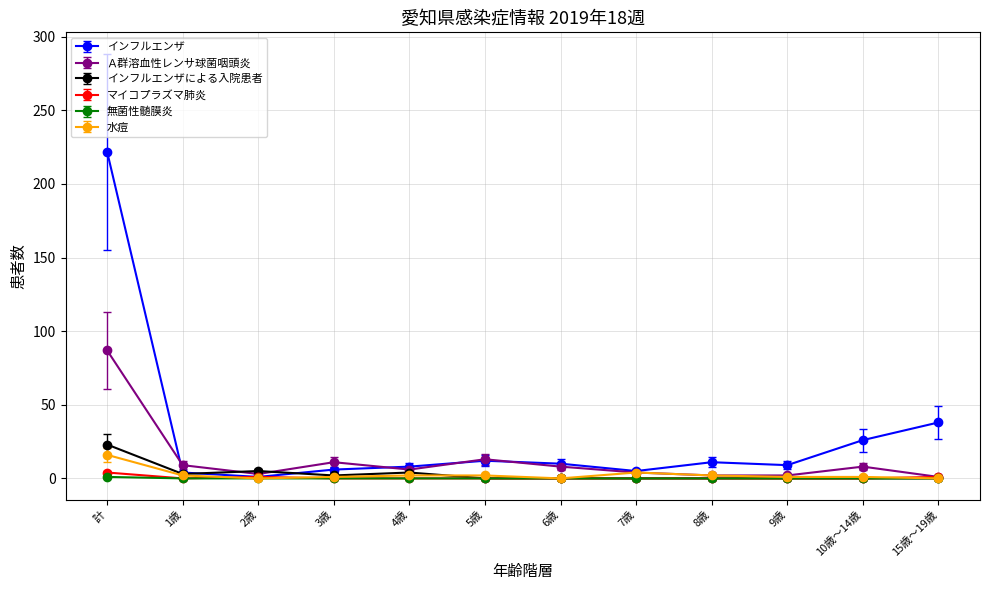

At which category is the sum across all series the highest?

計